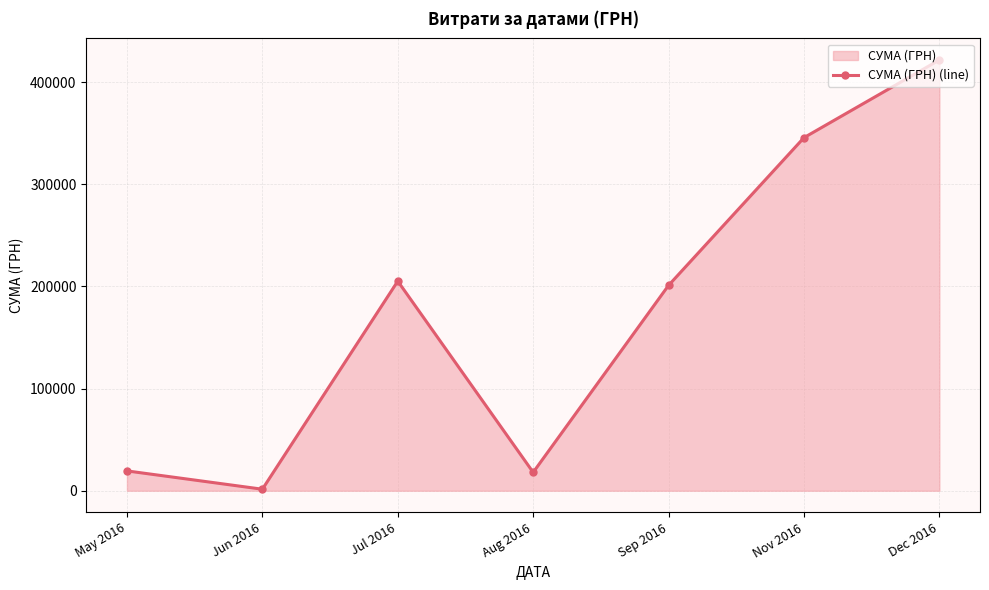

Is it true that the value at Dec 2016 is 150753.4?

False